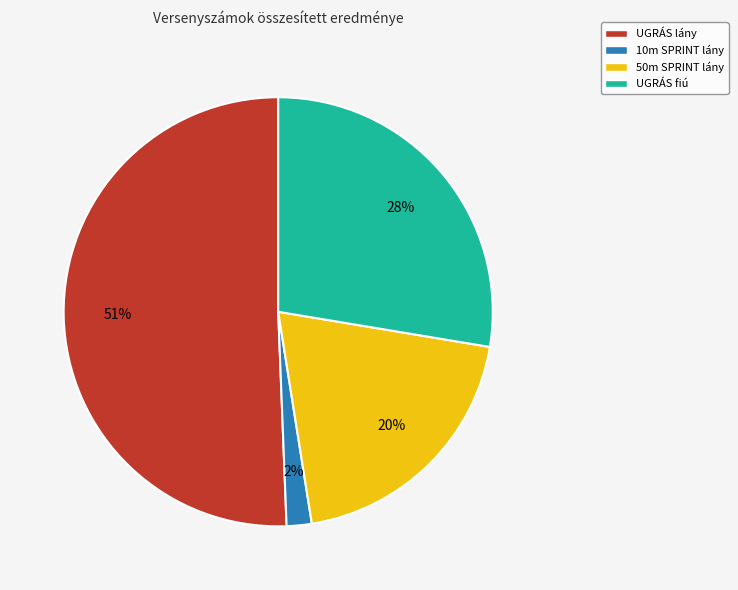

True or false: UGRÁS lány accounts for 51% of the total.

True